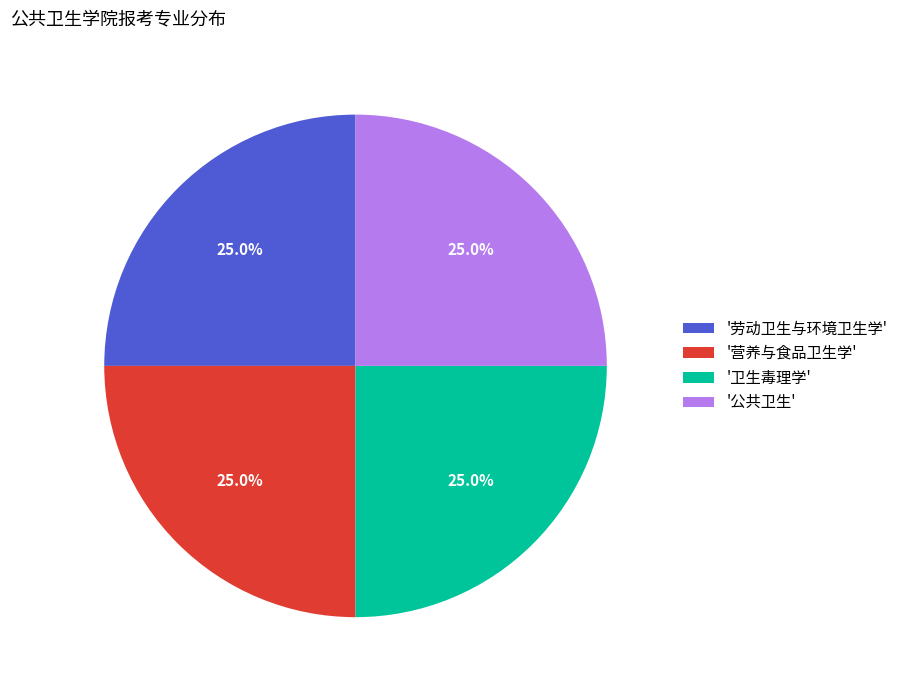

Approximately how many times larger is the value at '卫生毒理学' compared to '公共卫生'?

1.0